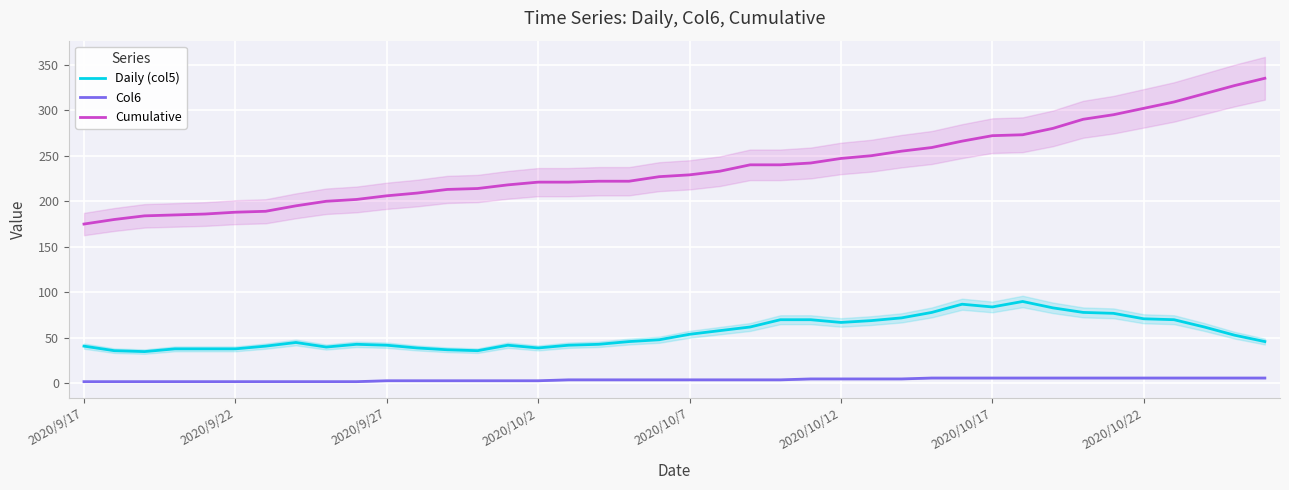

What is the average value of the Daily (col5) series?

55